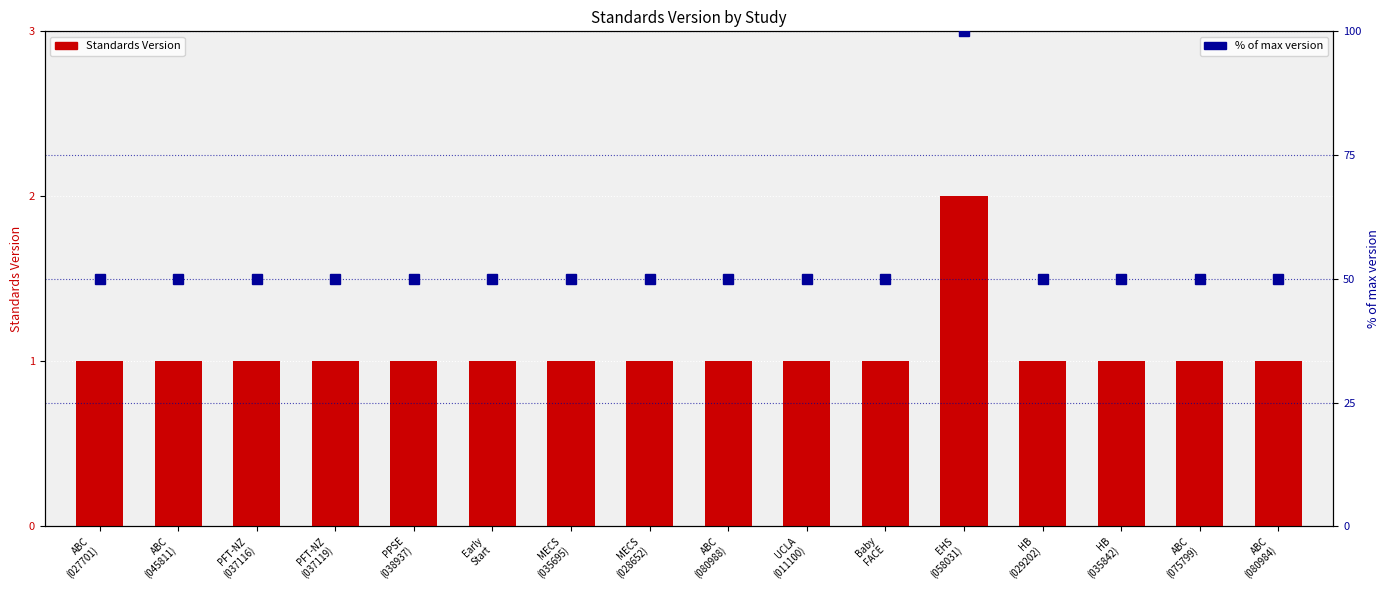

What is the total value across all series at Early
Start?

51